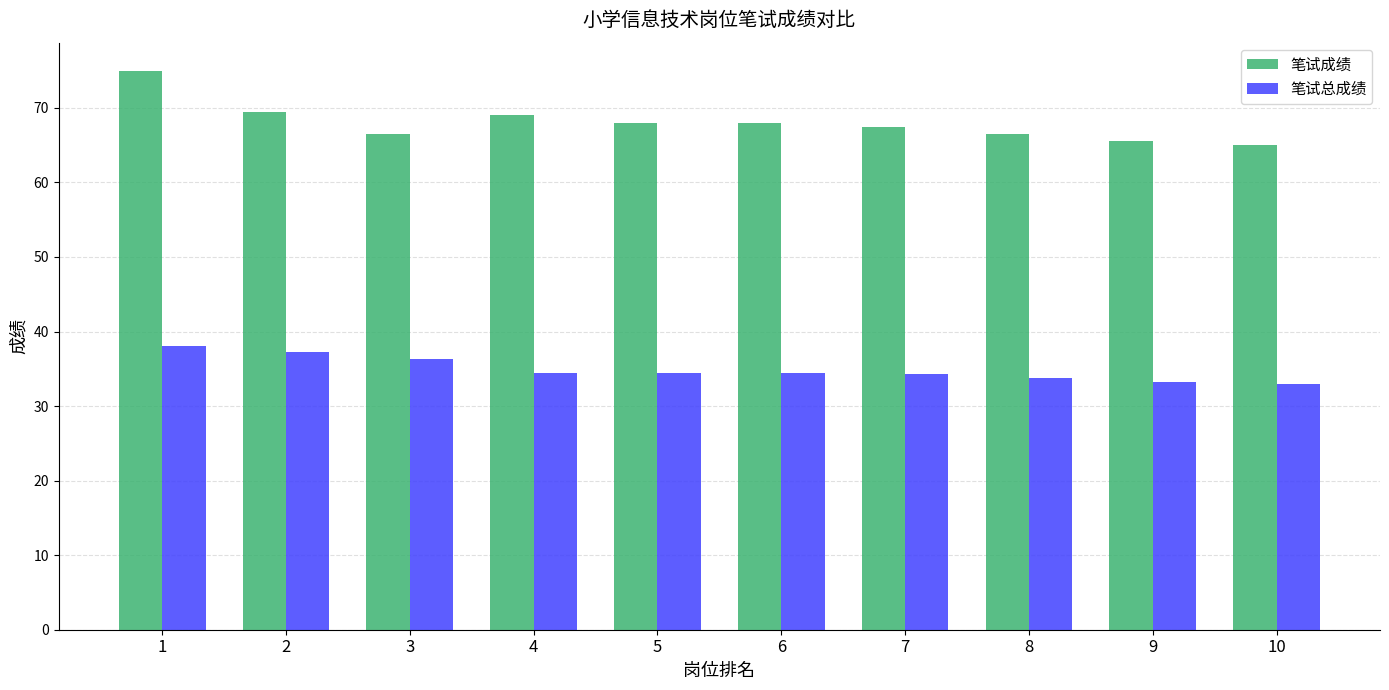

How many bars are there in each group?

2